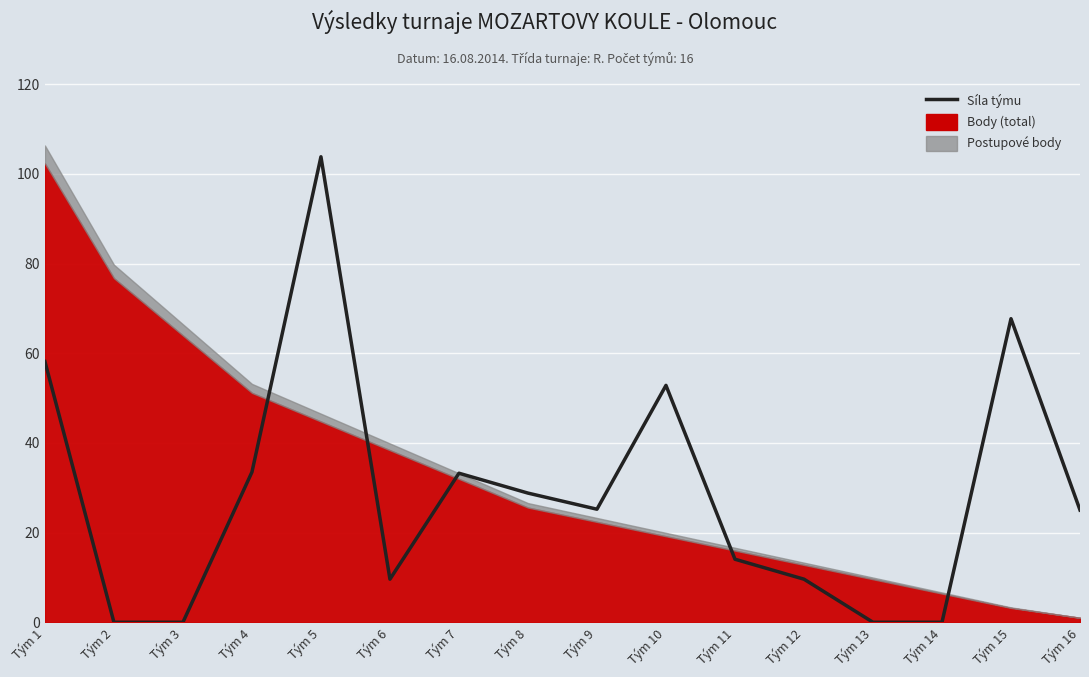

True or false: the data has more than 0 interior local peaks.

True